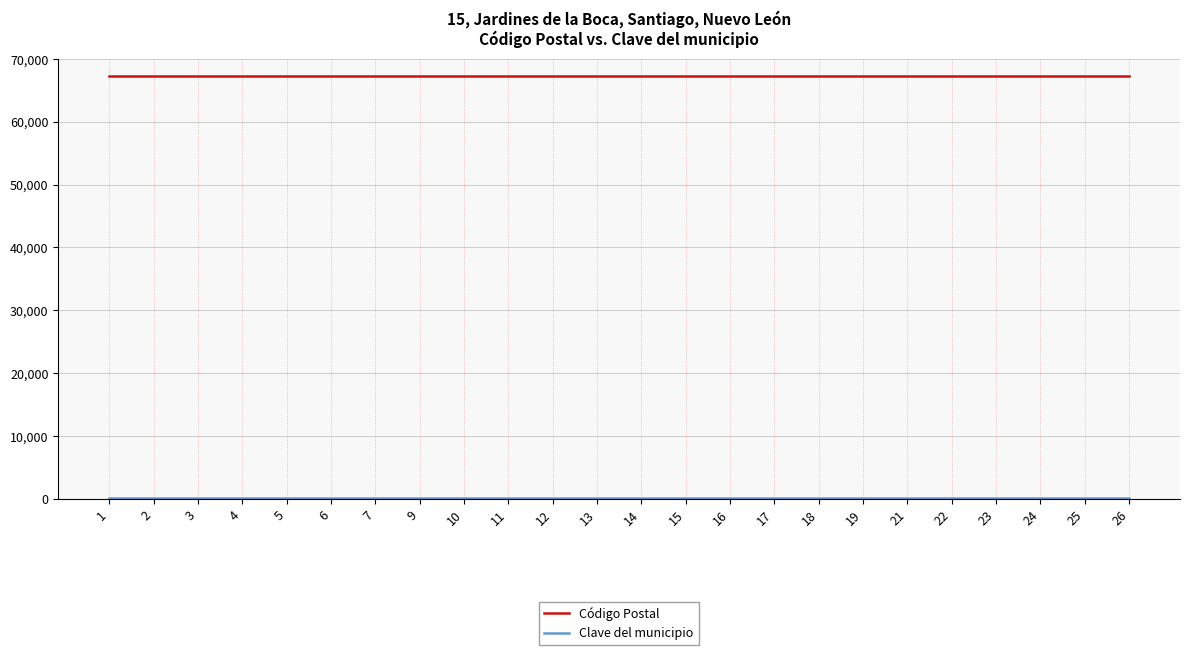

The value of Código Postal at 25 is 110927. True or false?

False